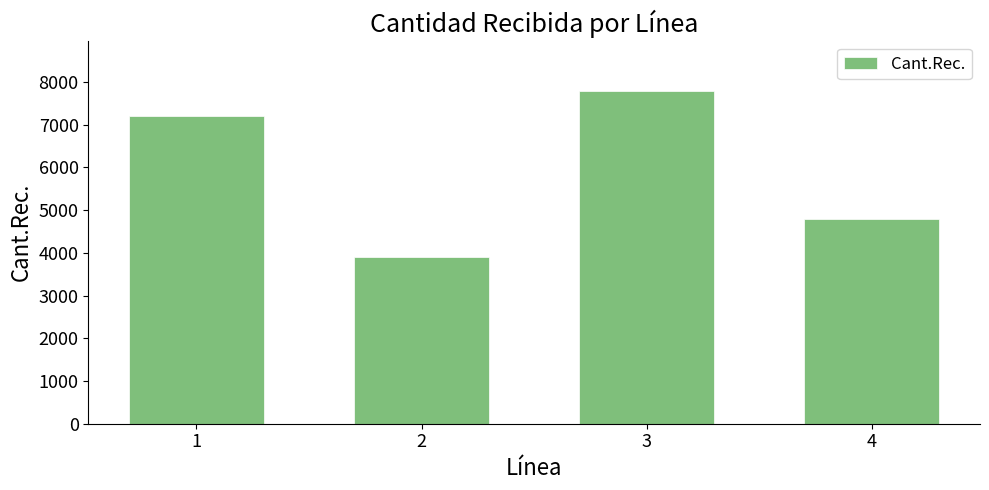

Approximately how many times larger is the value at 4 compared to 2?

1.2